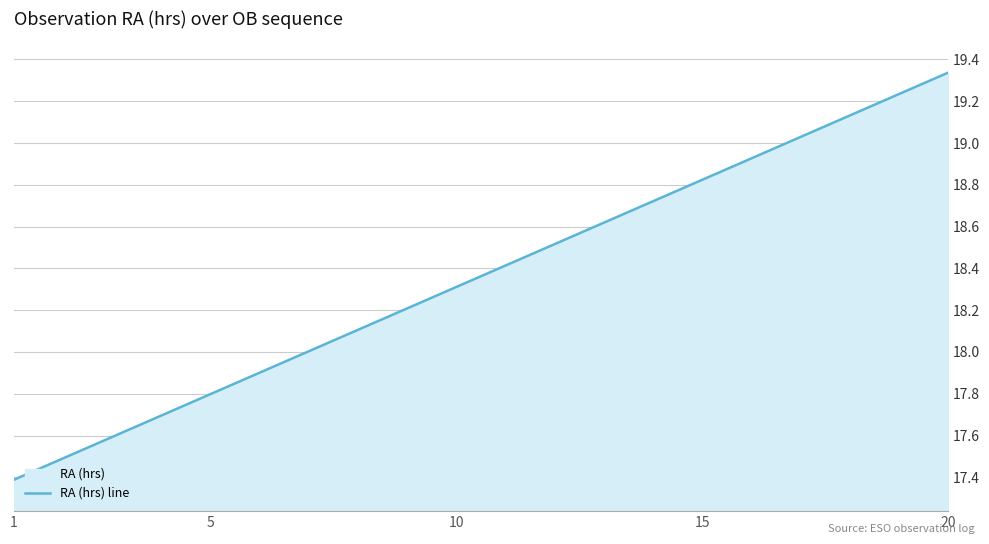

At which category does the chart reach its minimum across all series?

1